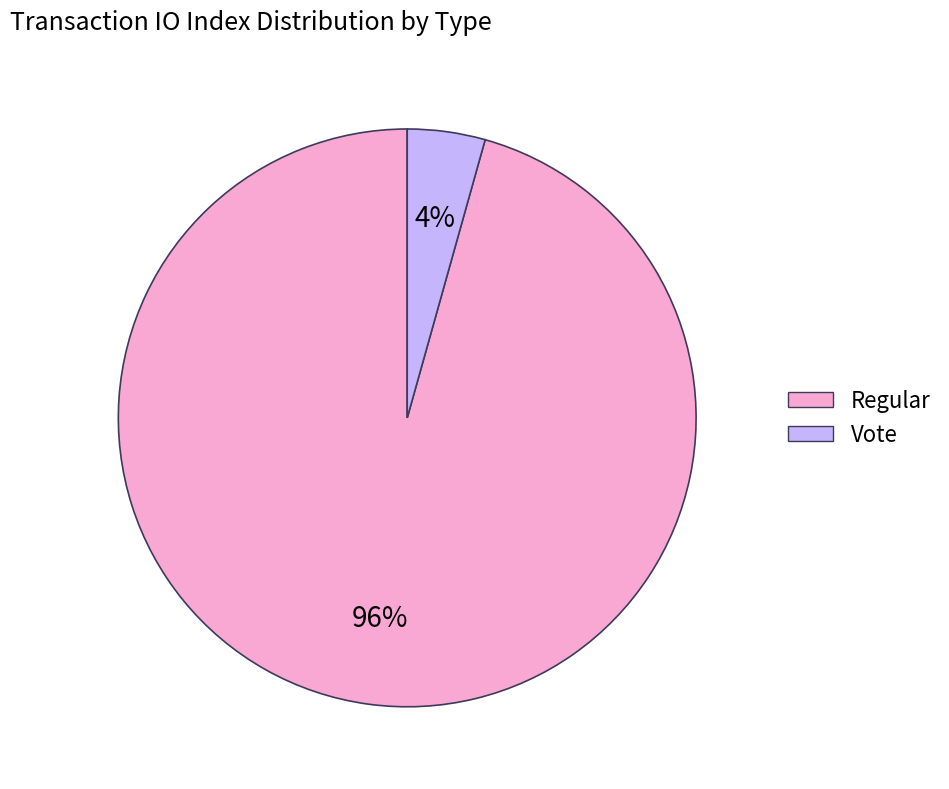

Do Regular and Vote together represent more than half of the pie?

Yes